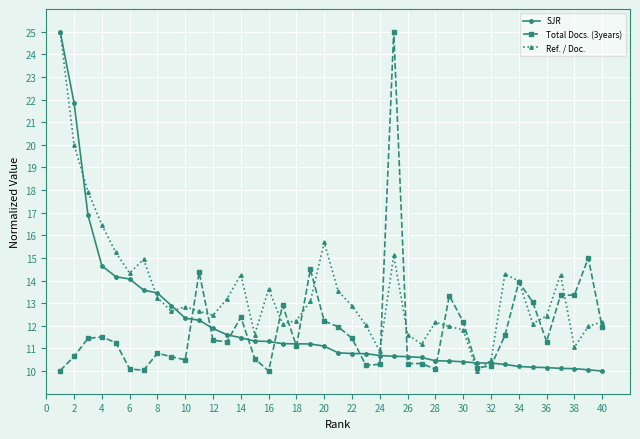

What is the average value of the SJR series?

12.0